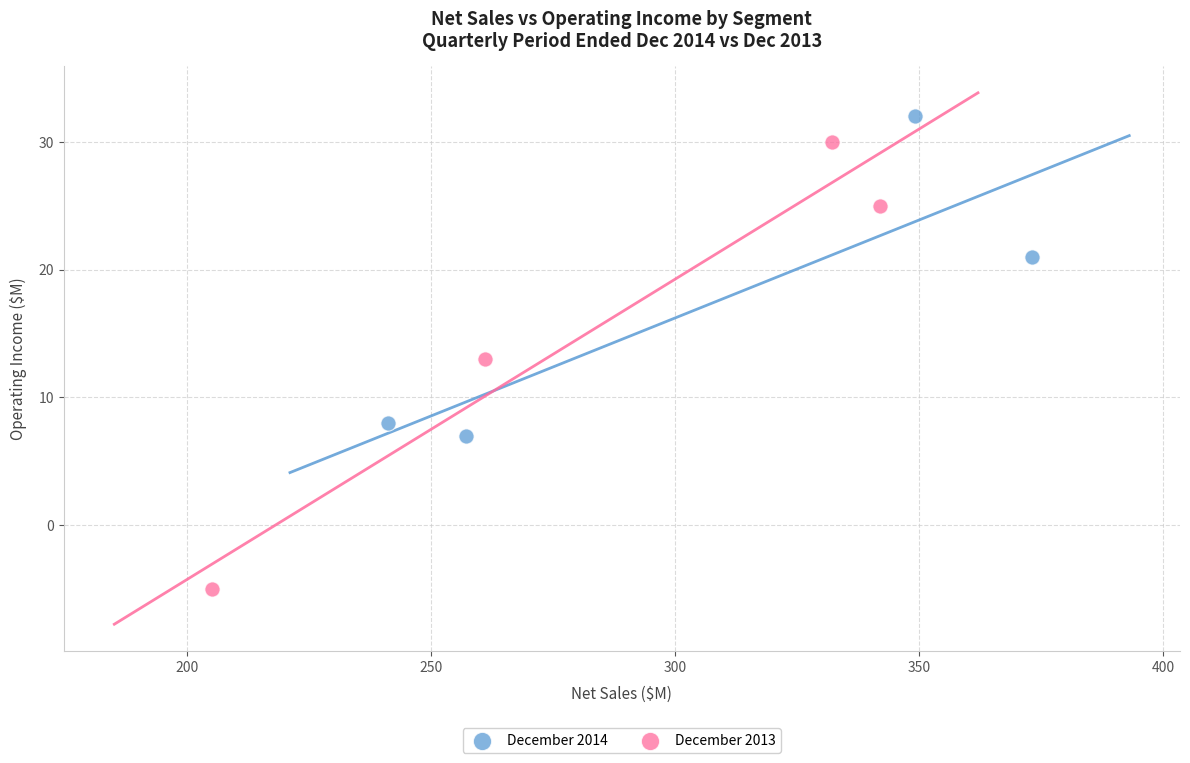

What are all the series names shown in the legend?

December 2014, December 2013